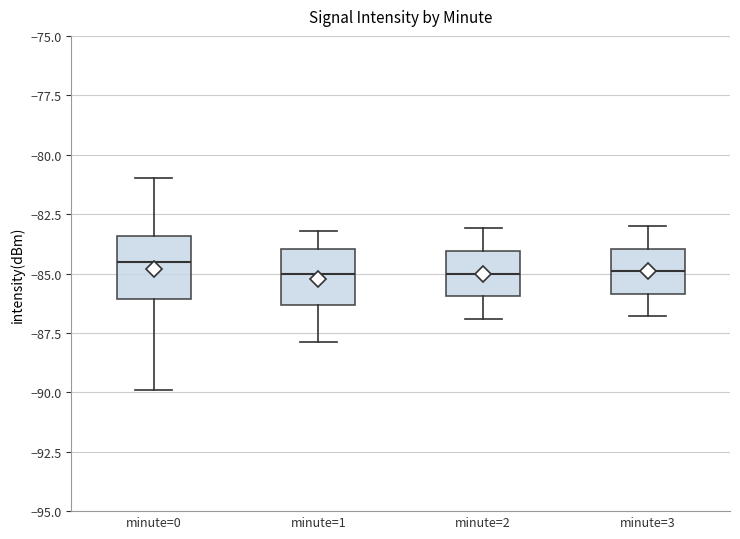

Reading left to right, transcribe this box plot: for each box, give where its median line is, the range the box spans, and where its two whiskers end, as read against the y-axis. The values are not printed on the chart, so give them approximately, as read against the axis.

minute=0: median -84.5, box -86.0 to -83.5, whiskers -90.0 to -81.0
minute=1: median -85.0, box -86.5 to -84.0, whiskers -88.0 to -83.0
minute=2: median -85.0, box -86.0 to -84.0, whiskers -87.0 to -83.0
minute=3: median -85.0, box -86.0 to -84.0, whiskers -87.0 to -83.0